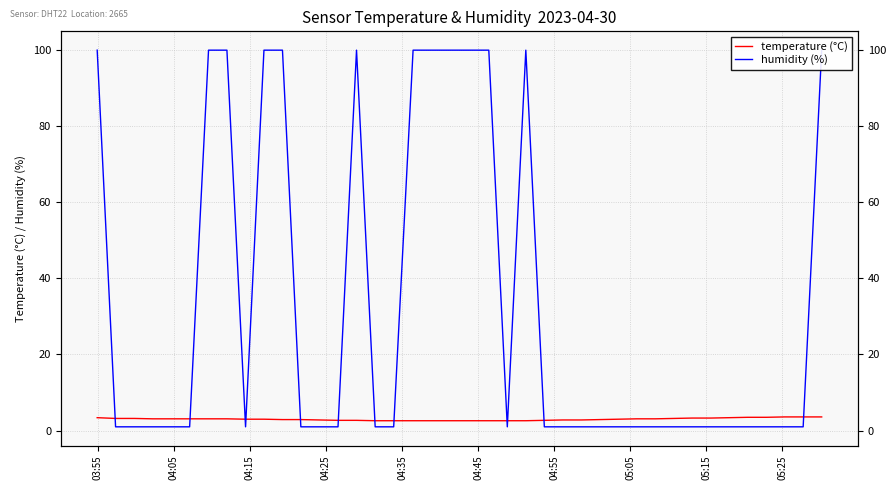

What is the average value of the temperature (°C) series?

3.0